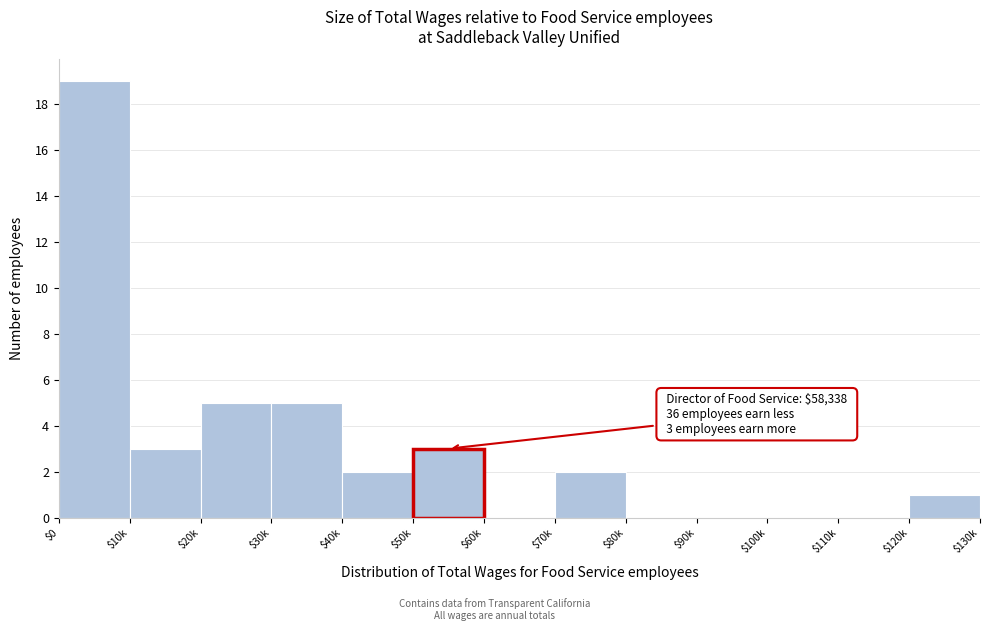

What is the maximum value shown in the chart?

19